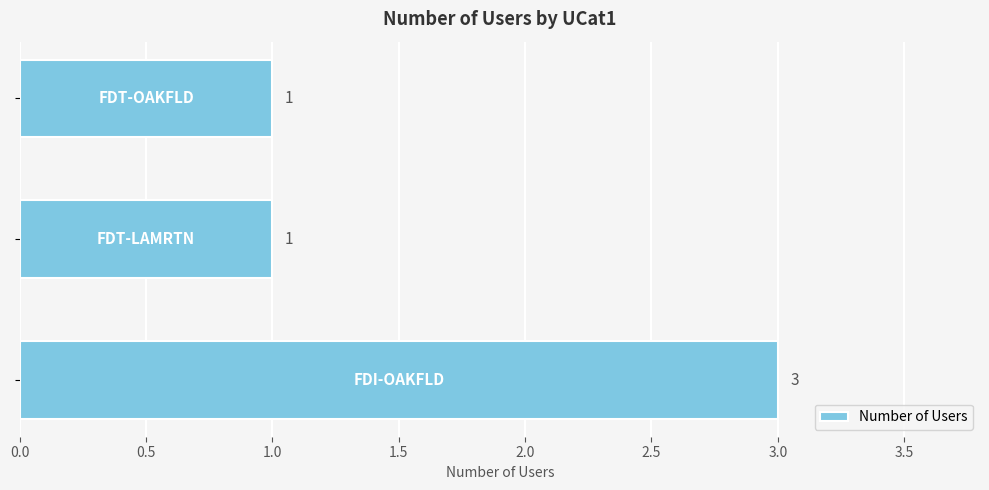

Reading bottom to top, list all the values displayed in this chart.

3	1	1